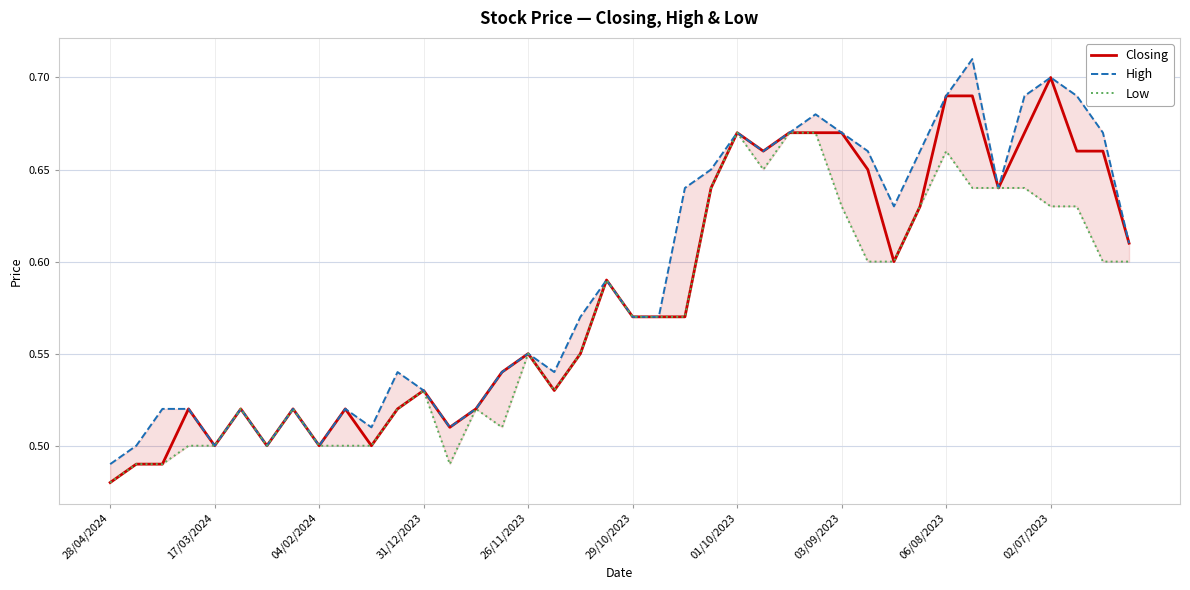

Read the Low value at 15.

0.5